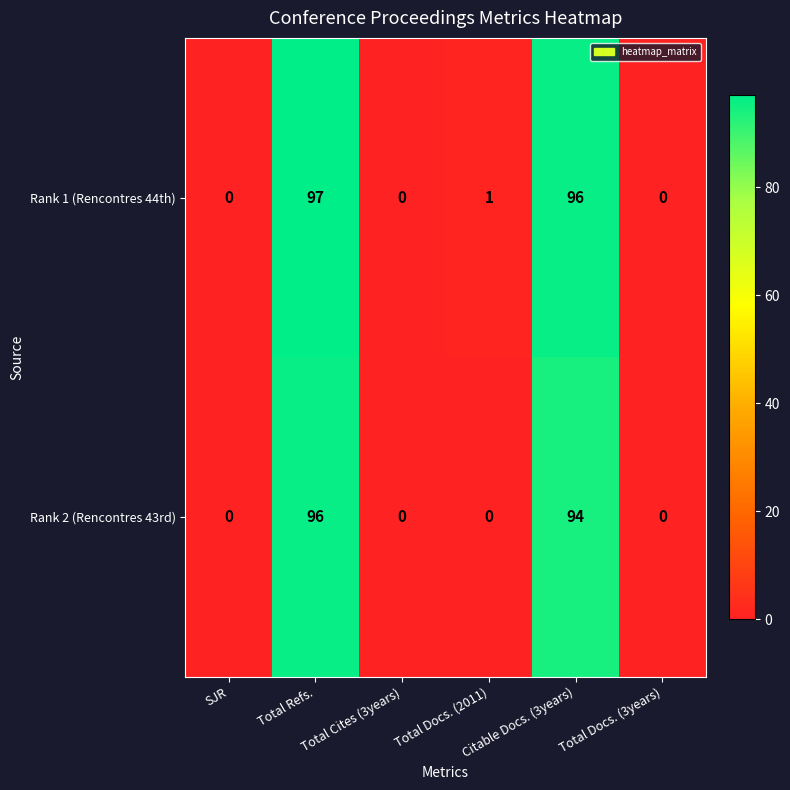

What is the difference between the maximum and minimum values in the Rank 2 (Rencontres 43rd) series?

96